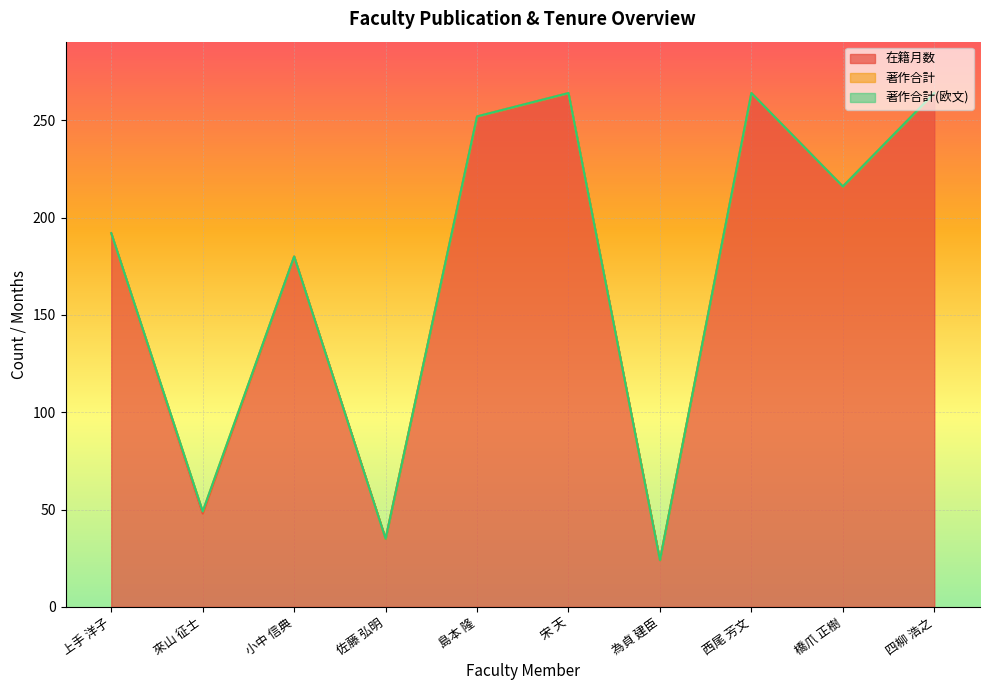

How many lines are shown in the chart?

3